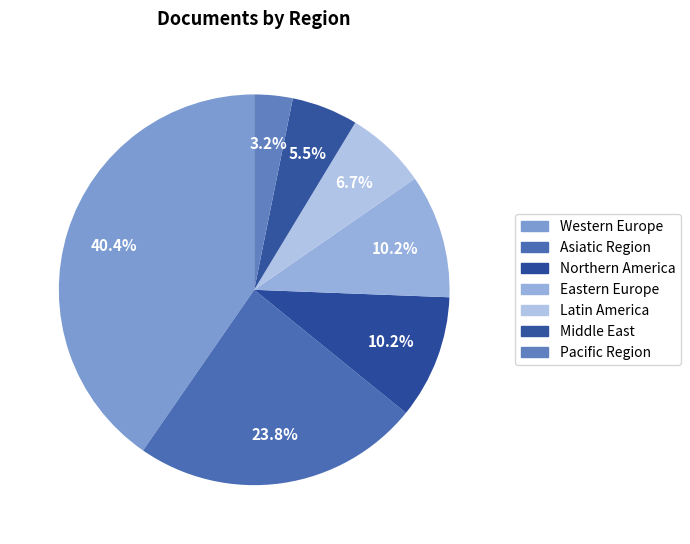

How many slices are in this pie chart?

7